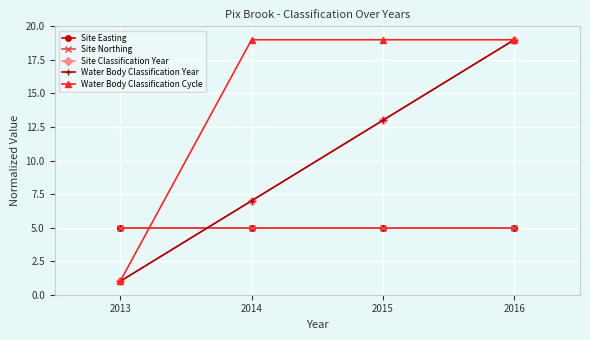

What is the spread (max minus min) of values at 2015?

14